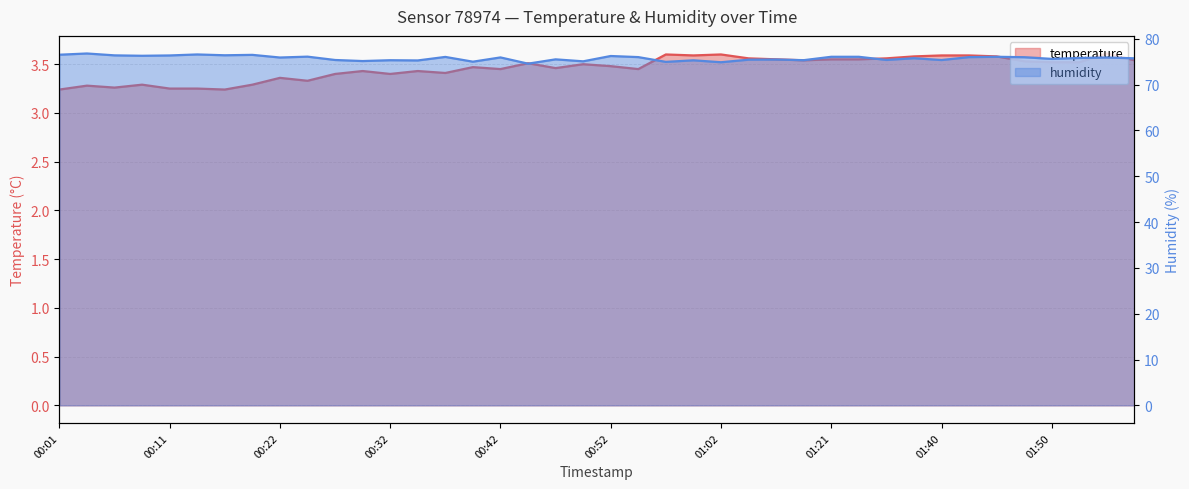

Reading left to right, transcribe all the data shown in this chart.

temperature: 3.2	3.3	3.3	3.3	3.2	3.2	3.2	3.3	3.4	3.3	3.4	3.4	3.4	3.4	3.4	3.5	3.5	3.5	3.5	3.5	3.5	3.5	3.6	3.6	3.6	3.6	3.5	3.5	3.5	3.5	3.6	3.6	3.6	3.6	3.6	3.5	3.5	3.5	3.6	3.5
humidity: 76.5	76.8	76.4	76.3	76.3	76.6	76.4	76.5	75.9	76.1	75.3	75.1	75.3	75.2	76.0	75.0	75.9	74.5	75.5	75.1	76.2	76.0	74.9	75.3	74.9	75.4	75.5	75.3	76.0	76.0	75.4	75.7	75.3	76.0	76.0	76.0	75.6	75.8	75.9	75.7